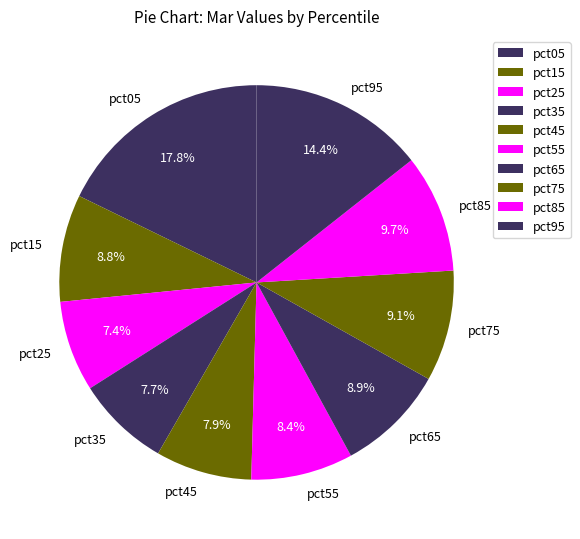

Which slice is the largest?

pct05